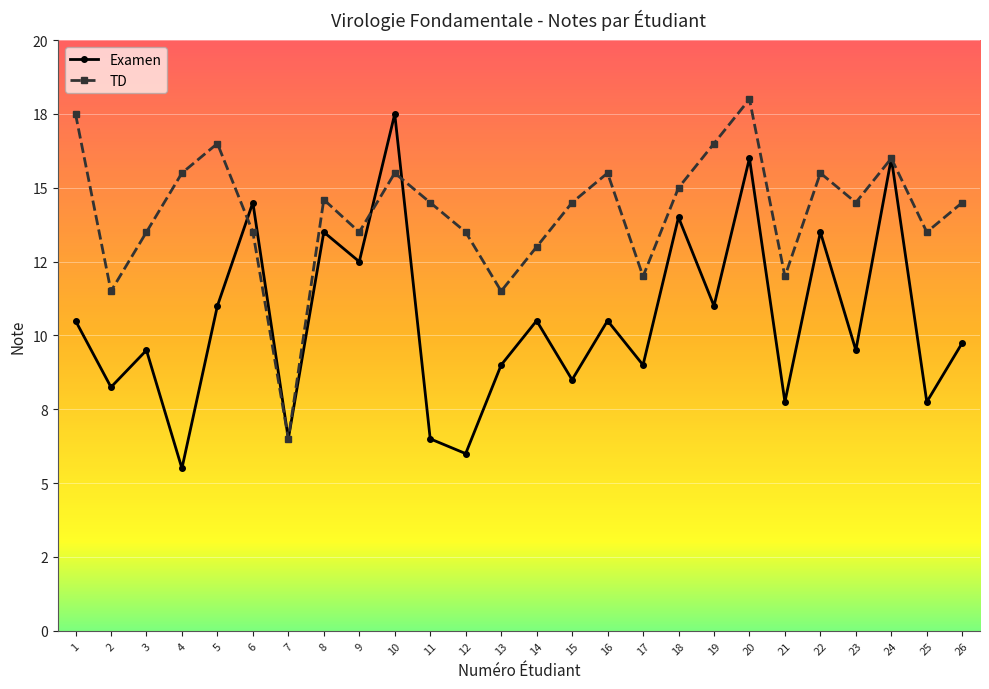

Does the chart have visible grid lines?

Yes